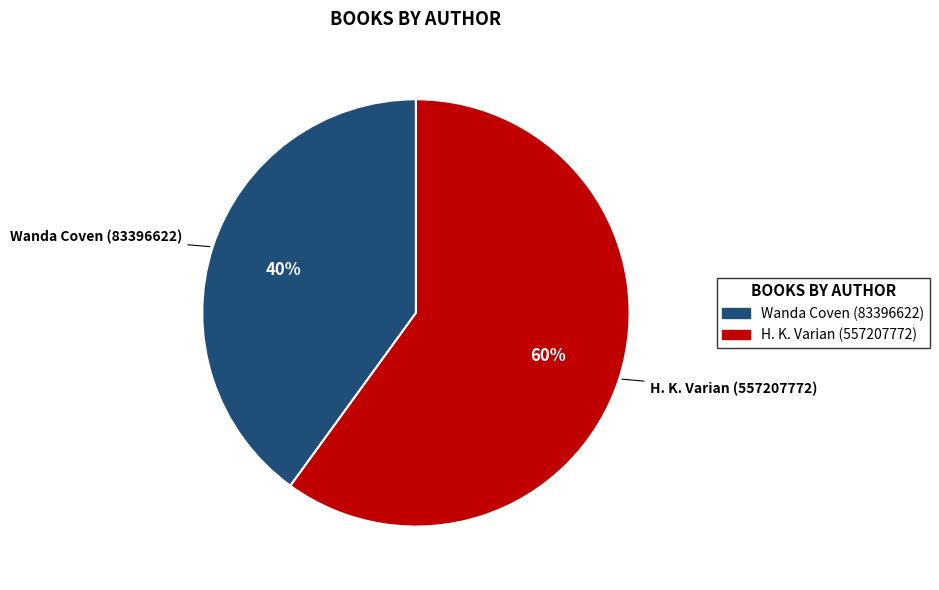

What is the smallest slice in the pie chart?

Wanda Coven (83396622)